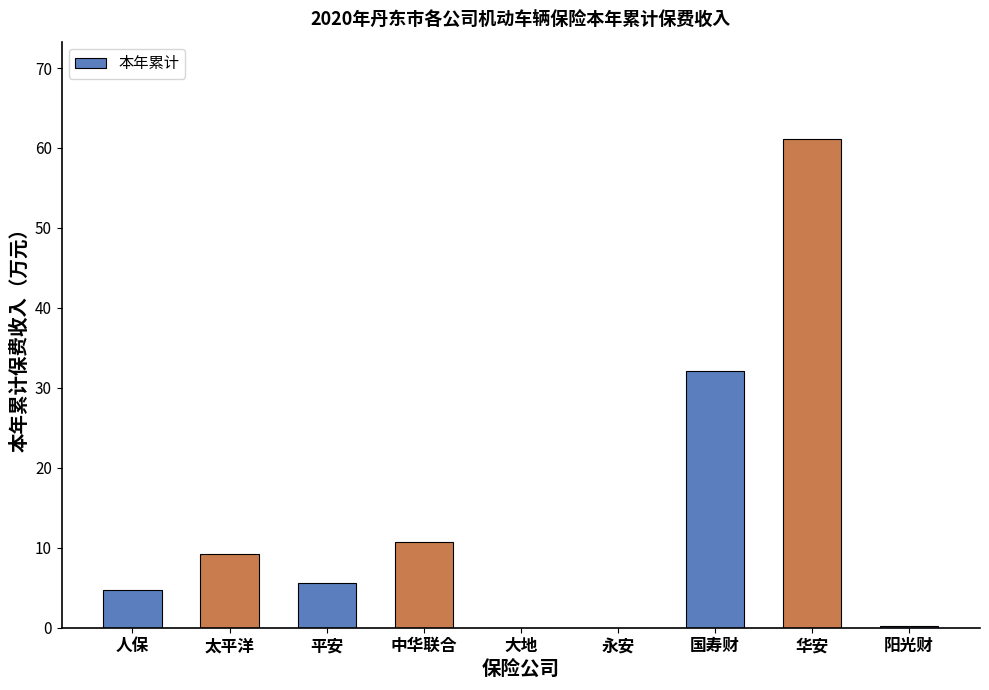

What is the sum of the values at 人保 and 永安?

4.7